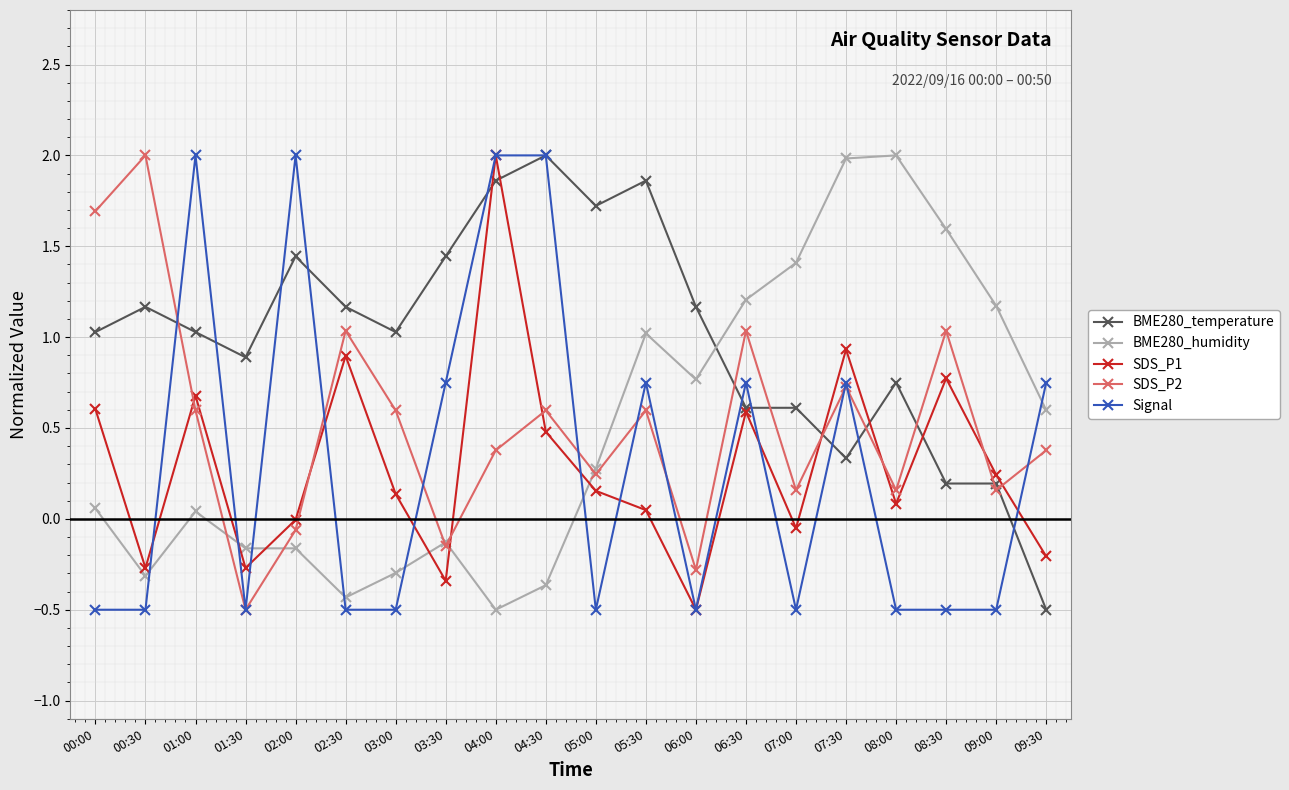

True or false: SDS_P1 has a value of -0.2 at 09:30.

True